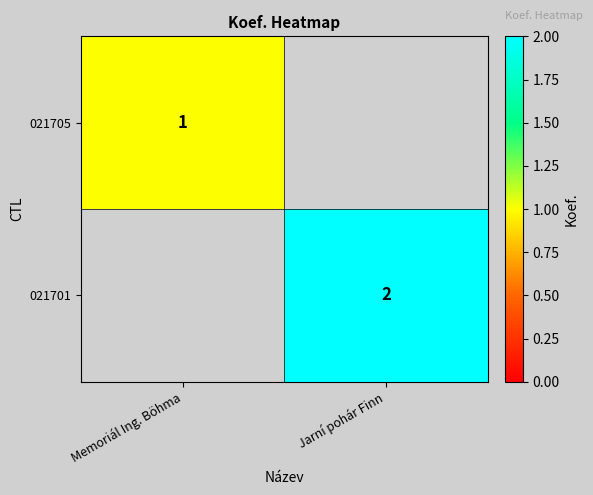

Is the value of 021705 at Memoriál Ing. Böhma greater than the value of 021701 at Jarní pohár Finn?

No